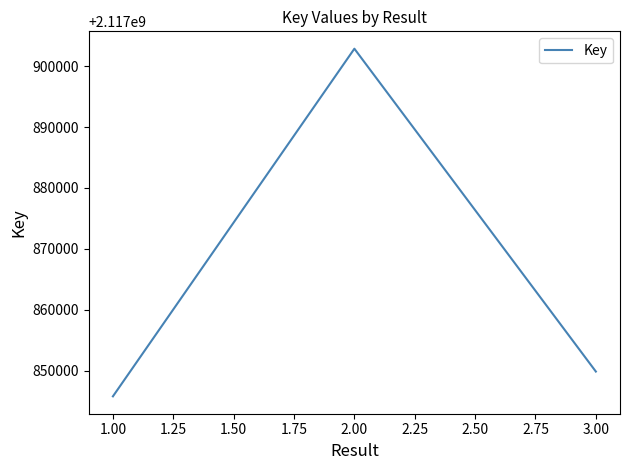

What is the difference between the second highest and minimum values?

4072